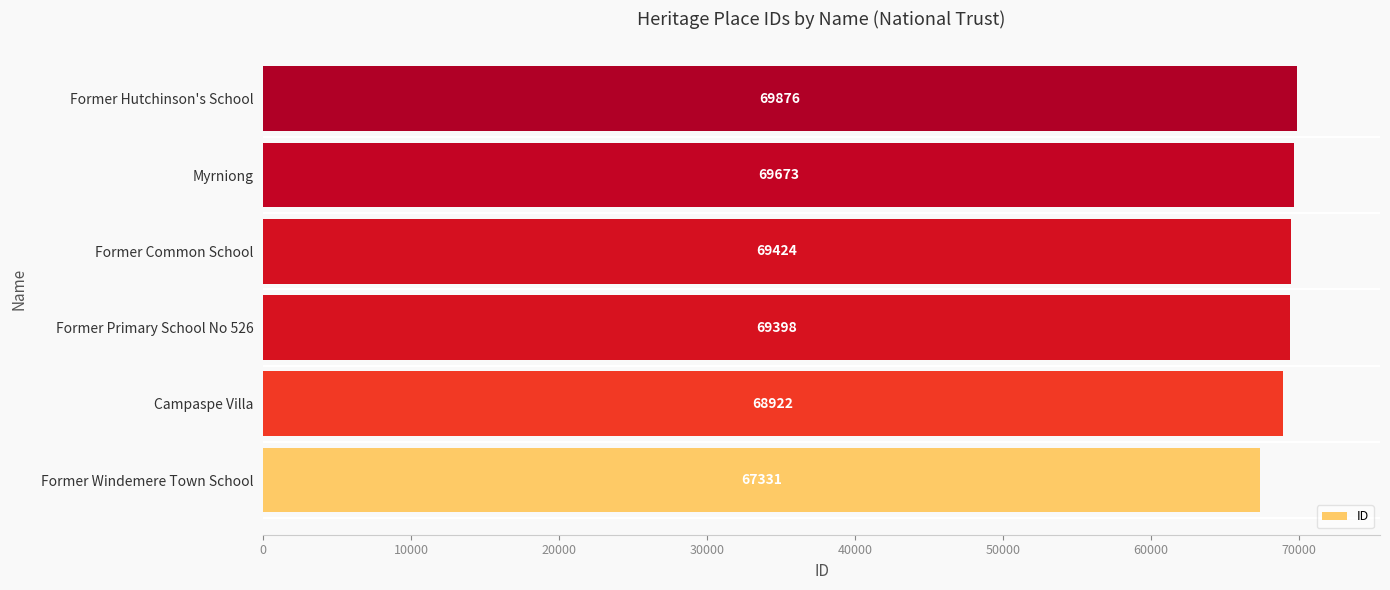

How many bars are there in total?

6